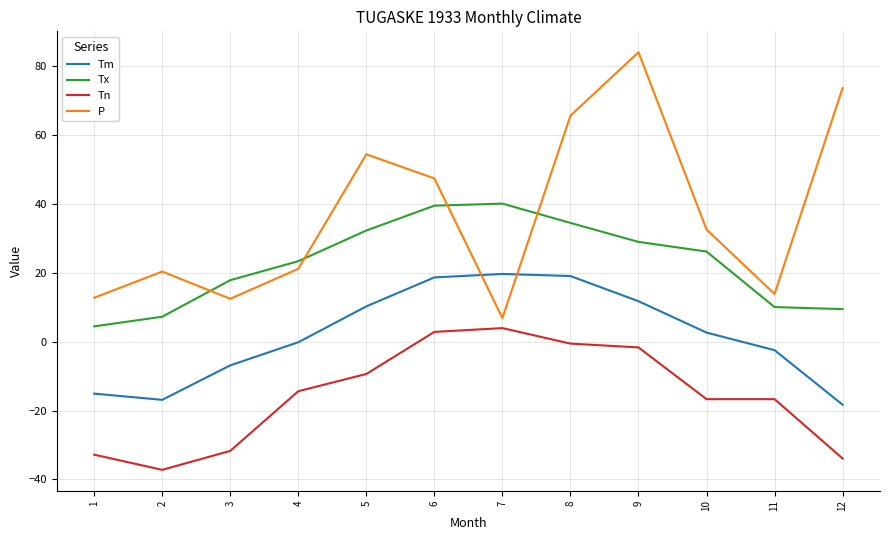

Rank the series by their average value, from highest to lowest.

P, Tx, Tm, Tn